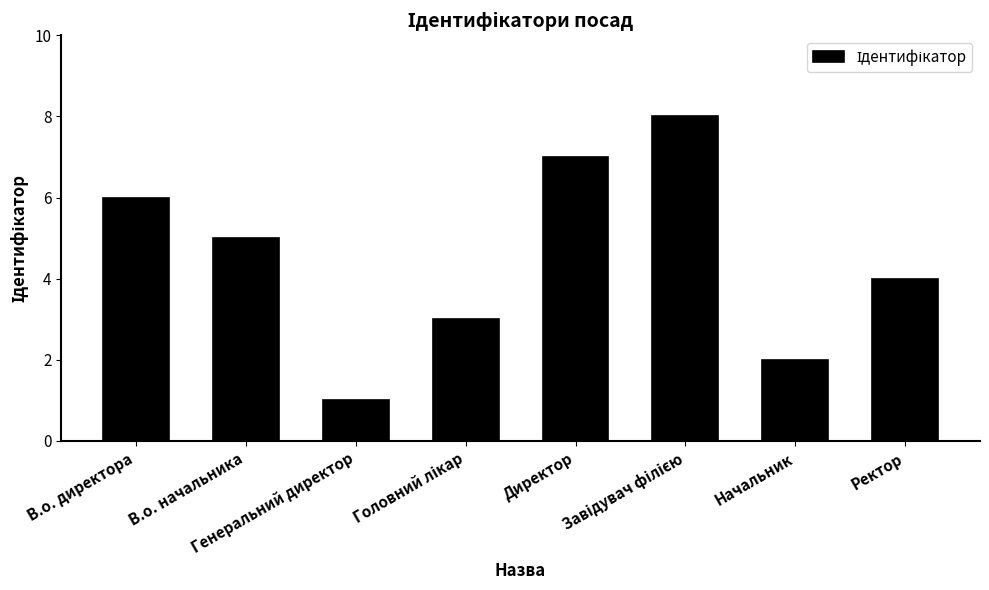

True or false: the data shows 6 at В.о. директора.

True